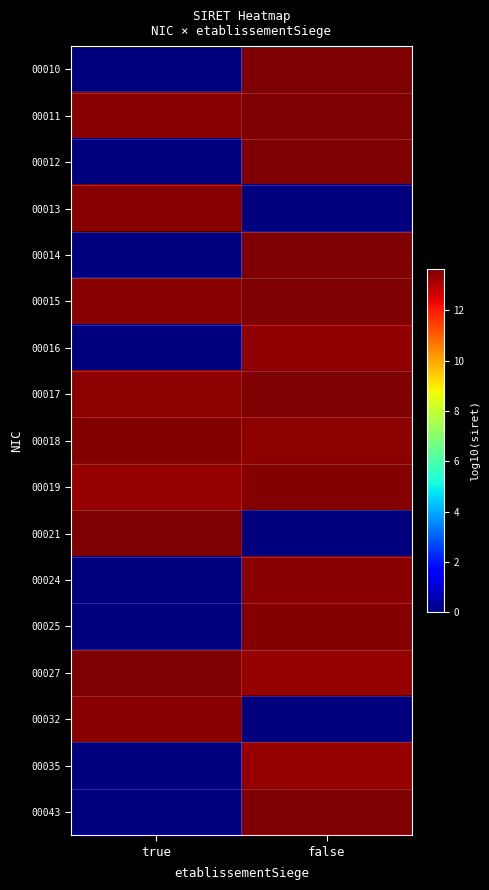

Reading left to right, extract all data points from this chart.

00010: true=0.0	false=13.6
00011: true=13.5	false=13.6
00012: true=0.0	false=13.6
00013: true=13.5	false=0.0
00014: true=0.0	false=13.6
00015: true=13.5	false=13.6
00016: true=0.0	false=13.4
00017: true=13.4	false=13.6
00018: true=13.6	false=13.4
00019: true=13.3	false=13.5
00021: true=13.6	false=0.0
00024: true=0.0	false=13.5
00025: true=0.0	false=13.5
00027: true=13.6	false=13.3
00032: true=13.5	false=0.0
00035: true=0.0	false=13.3
00043: true=0.0	false=13.6